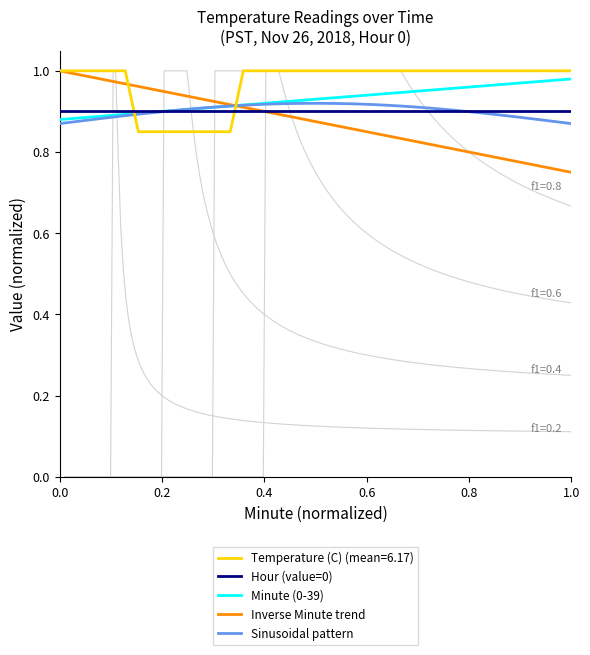

The Hour (value=0) series shows 0.5 at 1.0. True or false?

False